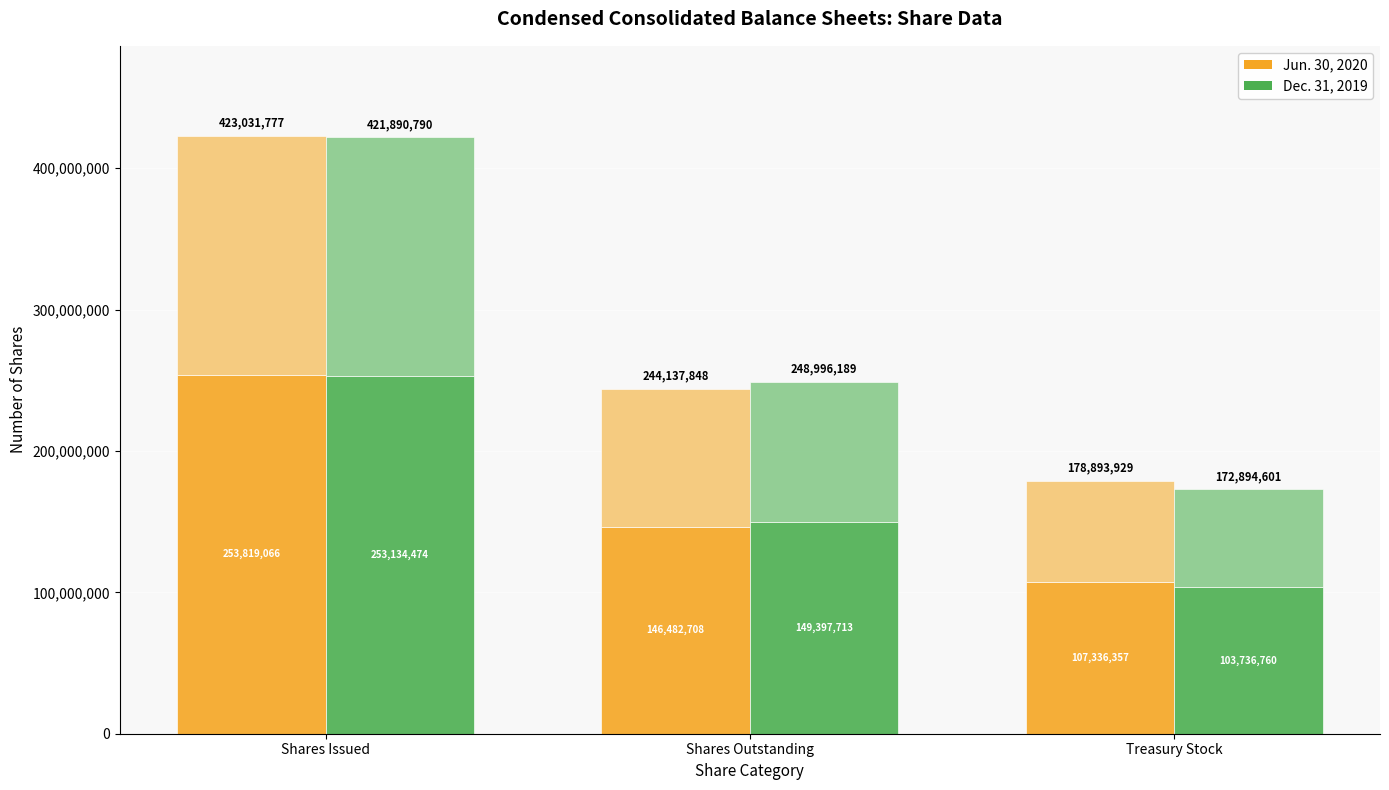

Which series has the largest total across all categories?

Jun. 30, 2020